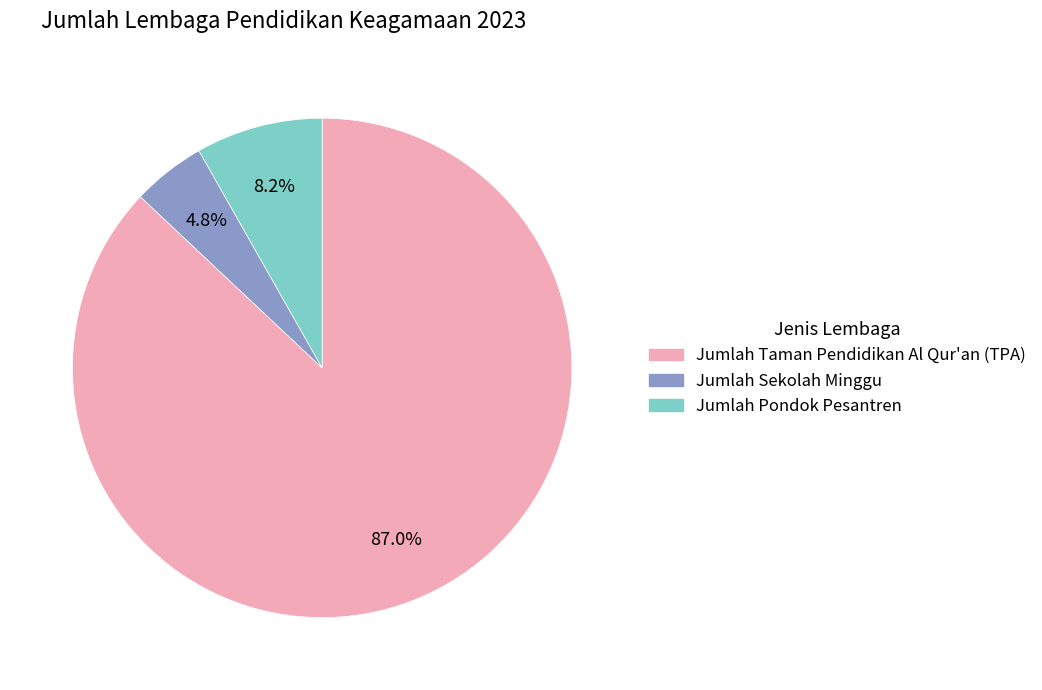

What percentage is the Jumlah Sekolah Minggu slice, to the nearest percent?

5%